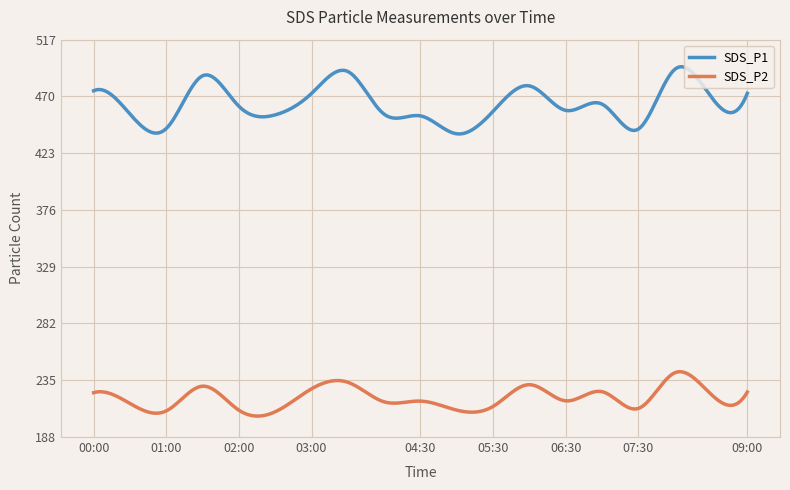

What is the maximum value shown in the chart?

494.9